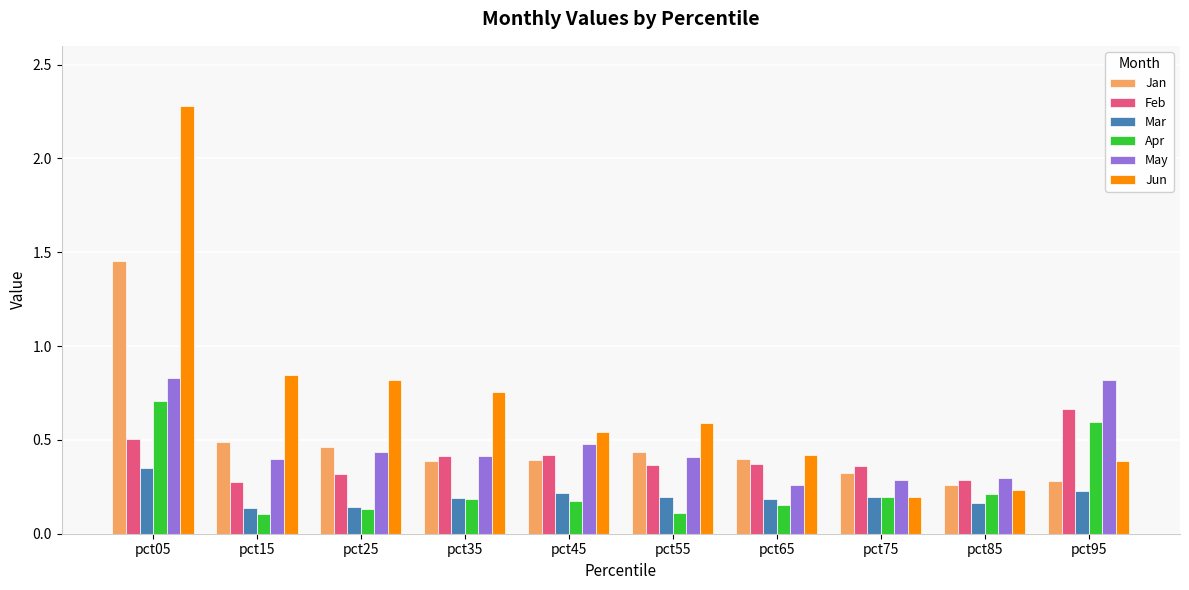

What is the sum of all Jun values?

7.1